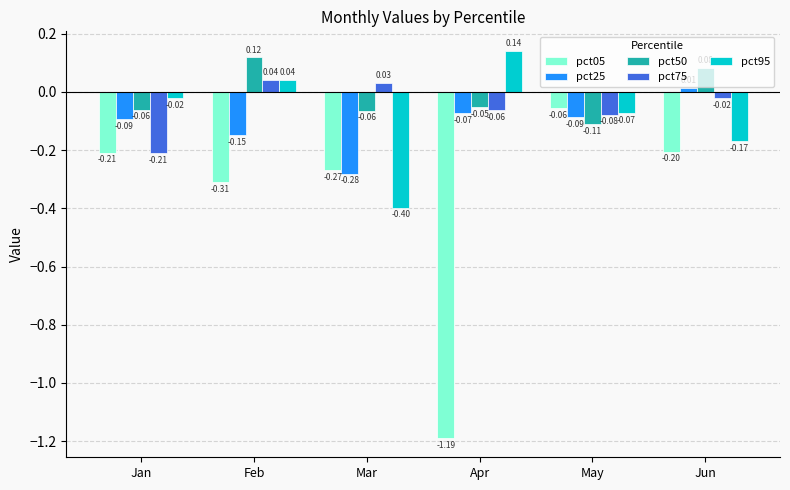

How many distinct data groups are displayed?

5